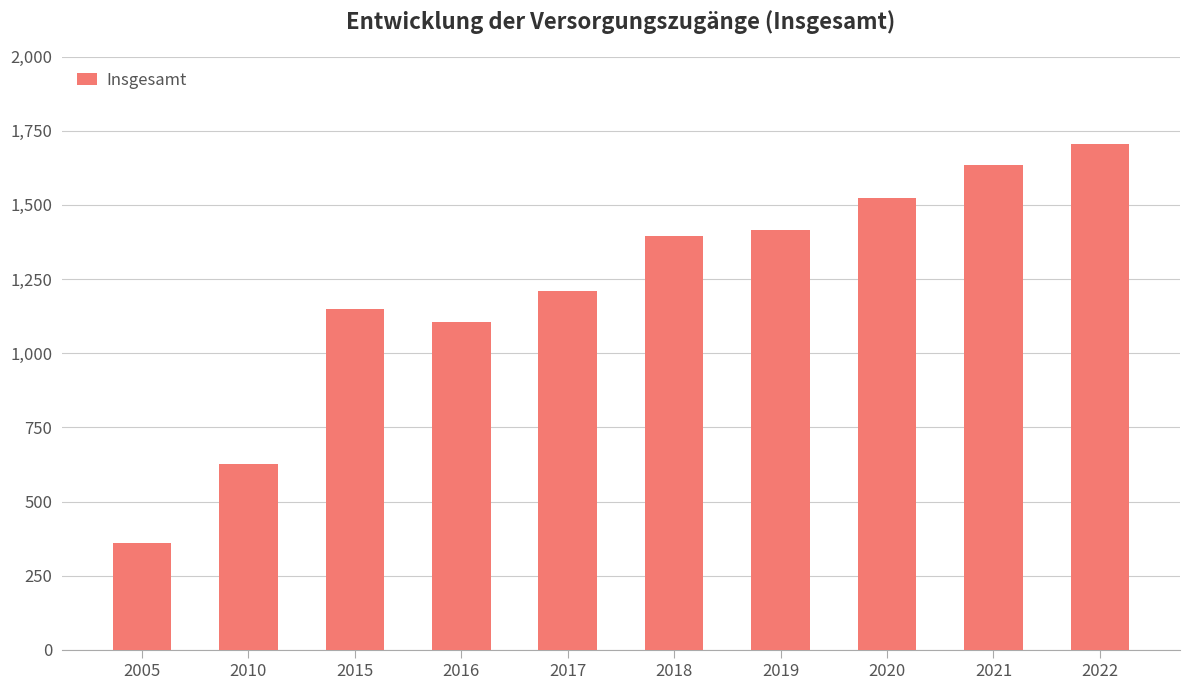

What is the change in value from 2005 to 2021?

+1275